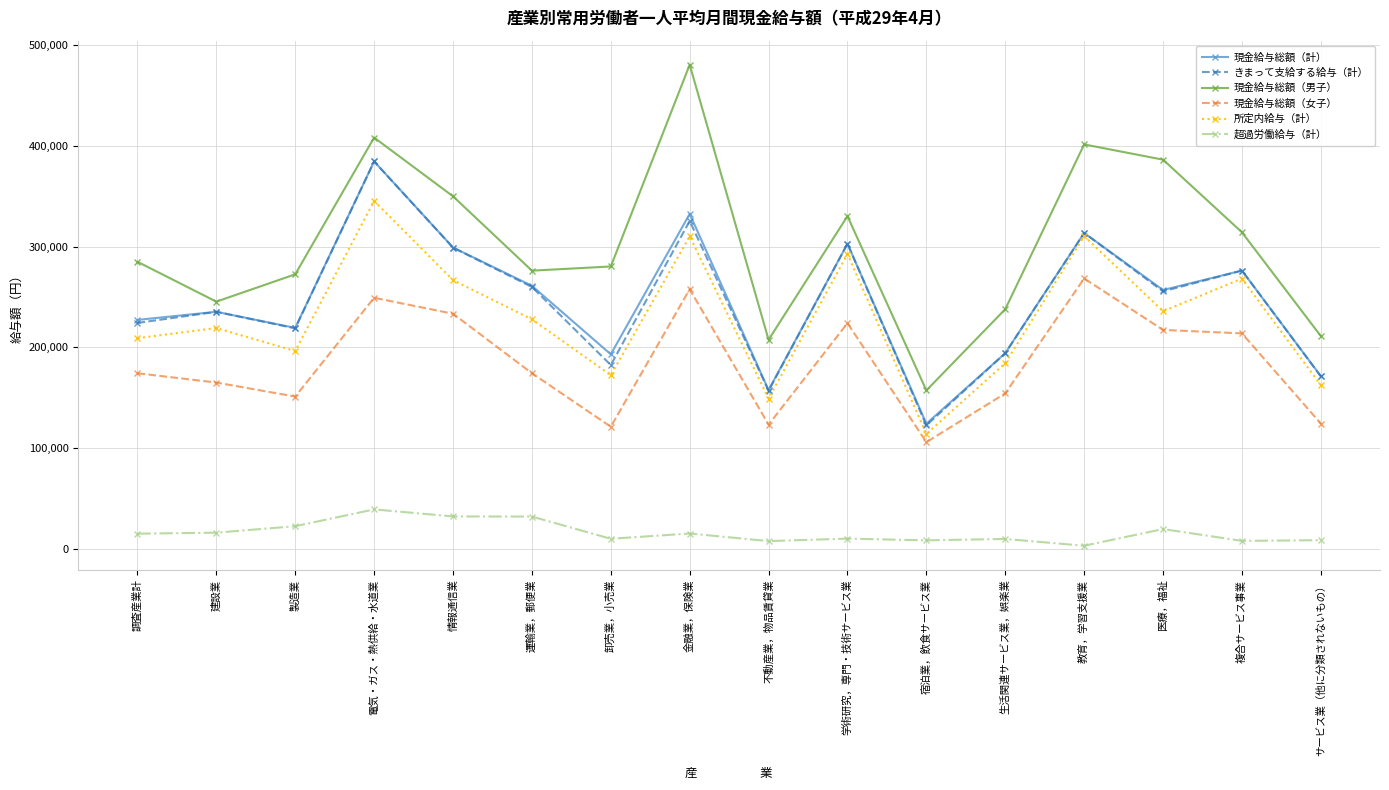

At which category is the sum across all series the highest?

電気・ガス・熱供給・水道業